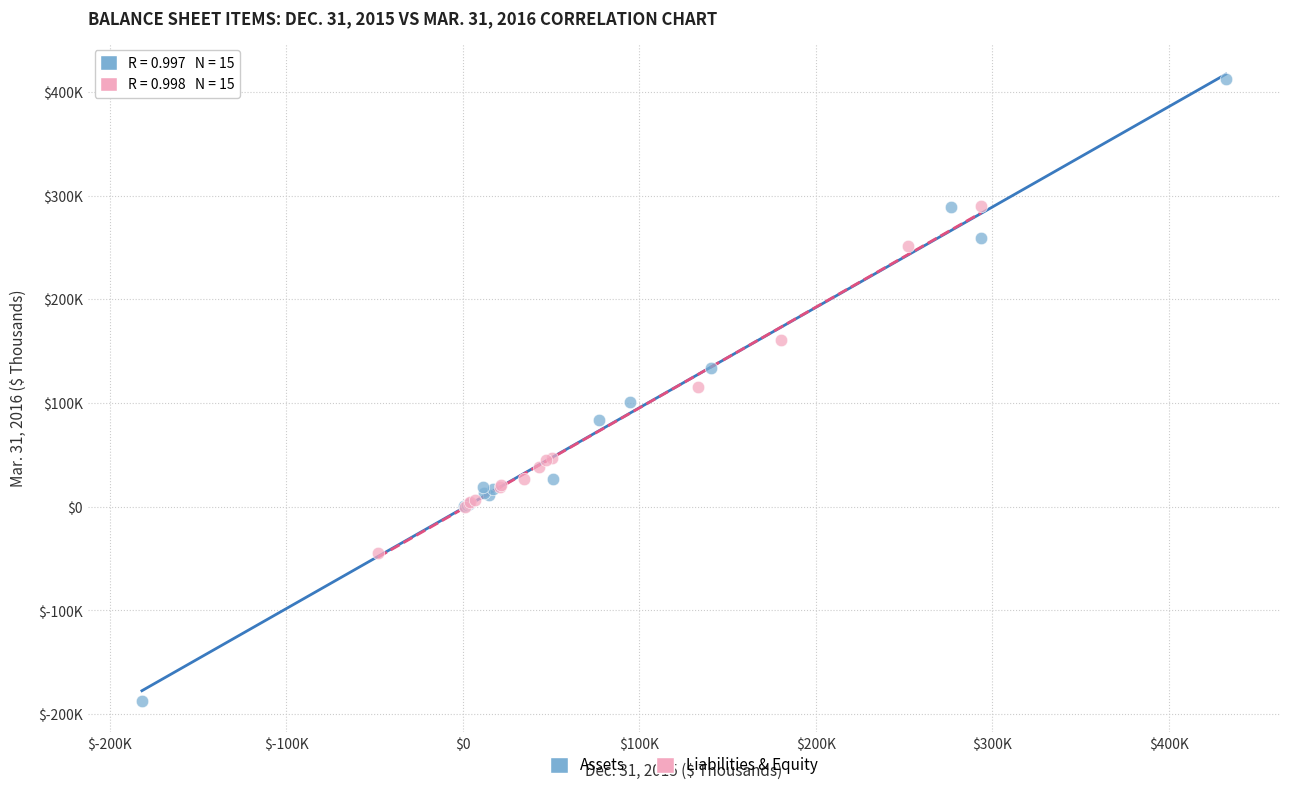

What are all the series names shown in the legend?

Assets, Liabilities & Equity